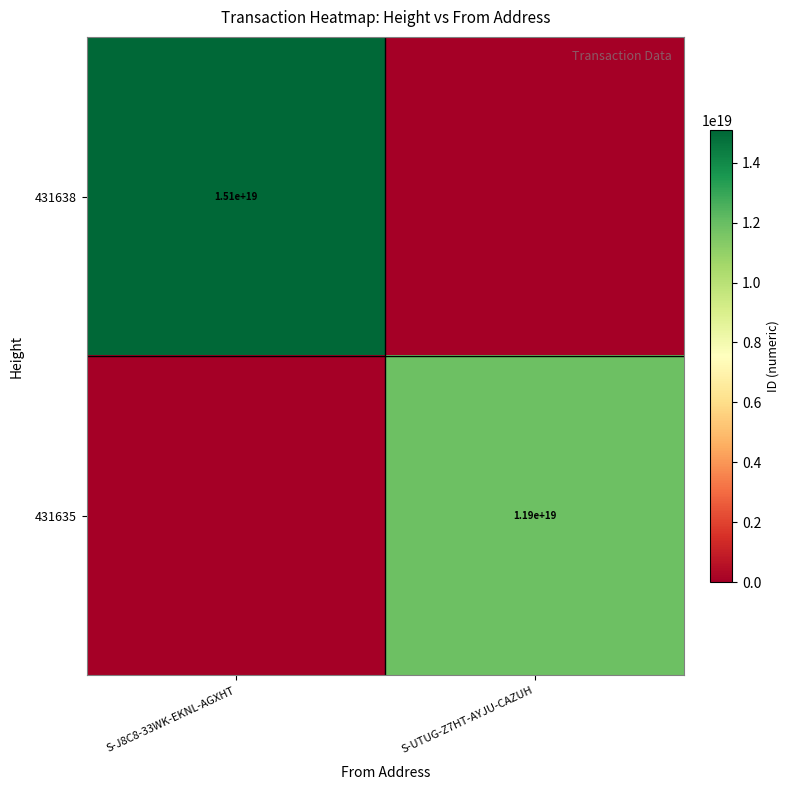

The value of 431638 at S-J8C8-33WK-EKNL-AGXHT is 25361747129407410176. True or false?

False